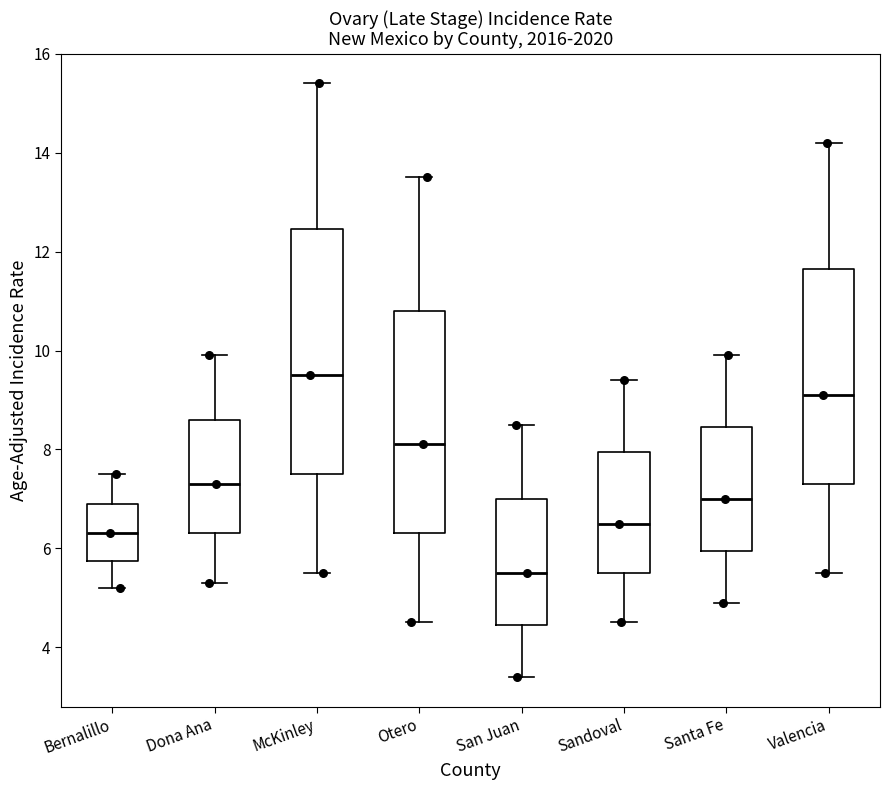

Where does the lower whisker of the box for Otero end on the y-axis? The values are not printed on the chart, so give them approximately, as read against the axis.

4.6